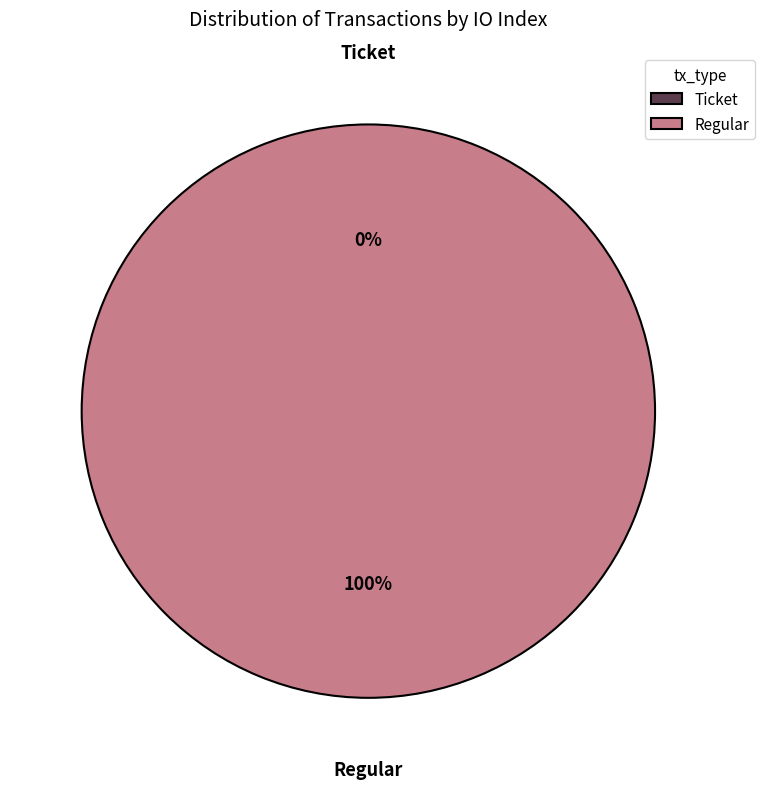

How many segments does this pie chart have?

2